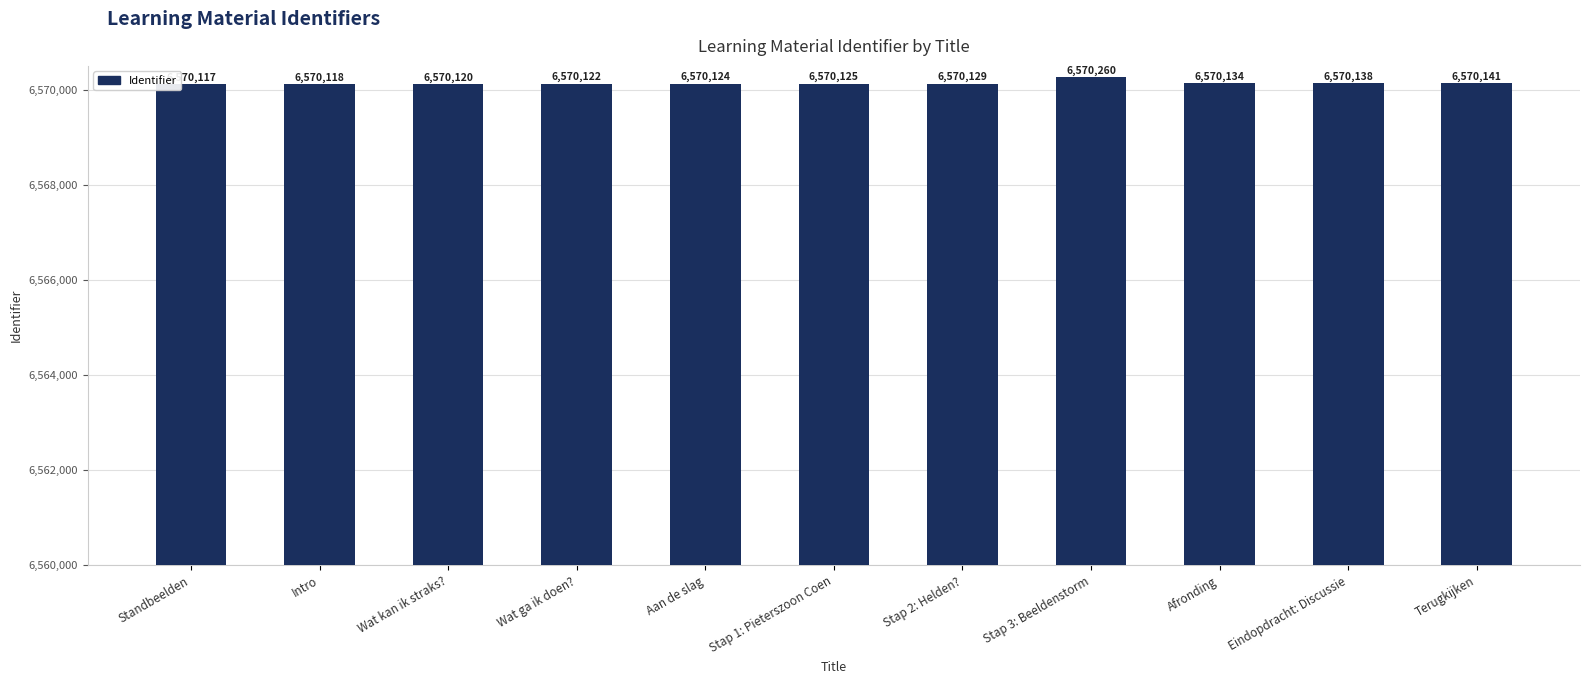

List the labels in order of value, largest first.

Stap 3: Beeldenstorm, Terugkijken, Eindopdracht: Discussie, Afronding, Stap 2: Helden?, Stap 1: Pieterszoon Coen, Aan de slag, Wat ga ik doen?, Wat kan ik straks?, Intro, Standbeelden